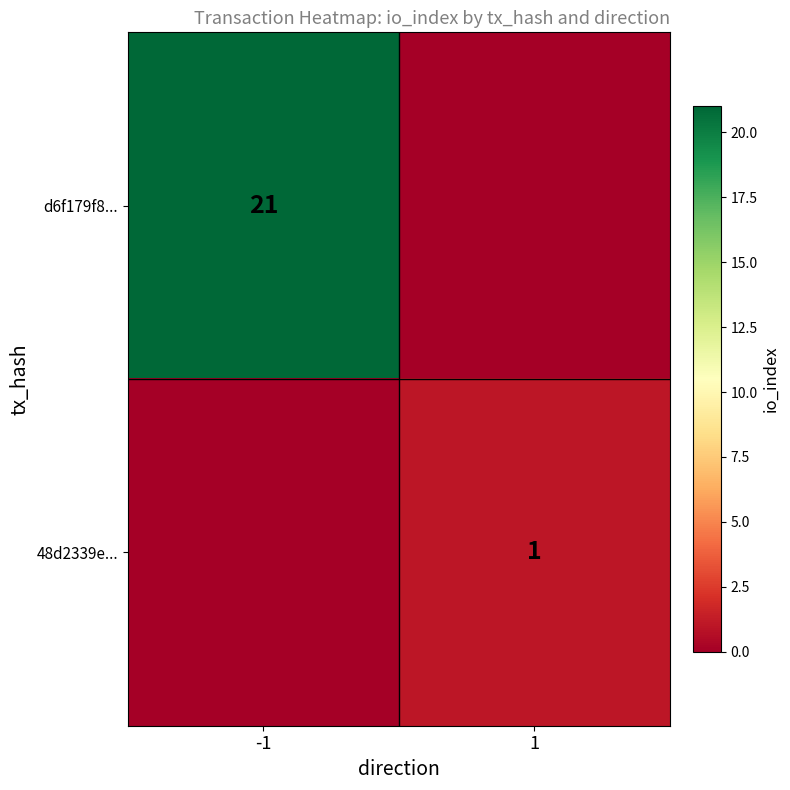

How many distinct data groups are displayed?

2